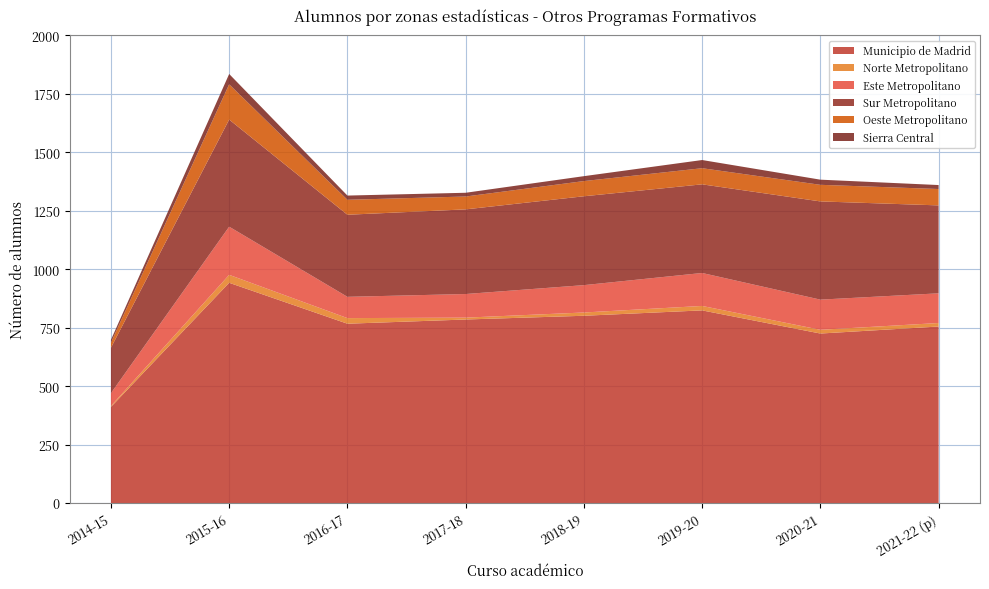

Reading left to right, list all the values displayed in this chart.

Municipio de Madrid: 2014-15=411	2015-16=942	2016-17=767	2017-18=785	2018-19=801	2019-20=824	2020-21=725	2021-22 (p)=755
Norte Metropolitano: 2014-15=4	2015-16=34	2016-17=24	2017-18=8	2018-19=14	2019-20=19	2020-21=16	2021-22 (p)=15
Este Metropolitano: 2014-15=55	2015-16=206	2016-17=91	2017-18=101	2018-19=117	2019-20=141	2020-21=129	2021-22 (p)=127
Sur Metropolitano: 2014-15=194	2015-16=458	2016-17=351	2017-18=362	2018-19=380	2019-20=379	2020-21=420	2021-22 (p)=376
Oeste Metropolitano: 2014-15=22	2015-16=151	2016-17=64	2017-18=55	2018-19=65	2019-20=69	2020-21=71	2021-22 (p)=70
Sierra Central: 2014-15=12	2015-16=44	2016-17=18	2017-18=16	2018-19=21	2019-20=35	2020-21=22	2021-22 (p)=17